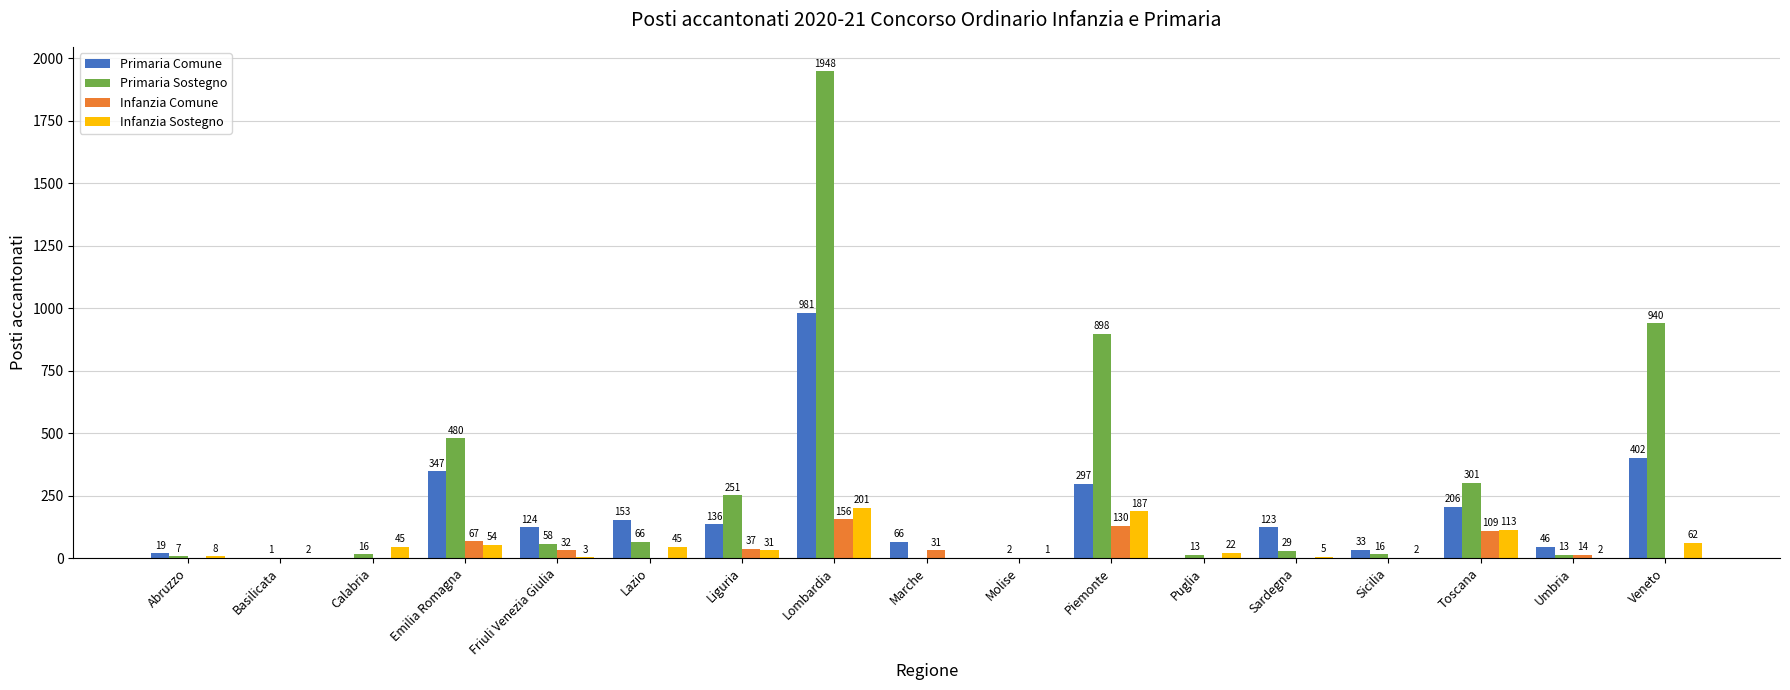

What is the sum of the Infanzia Sostegno values at Sicilia and Liguria?

33